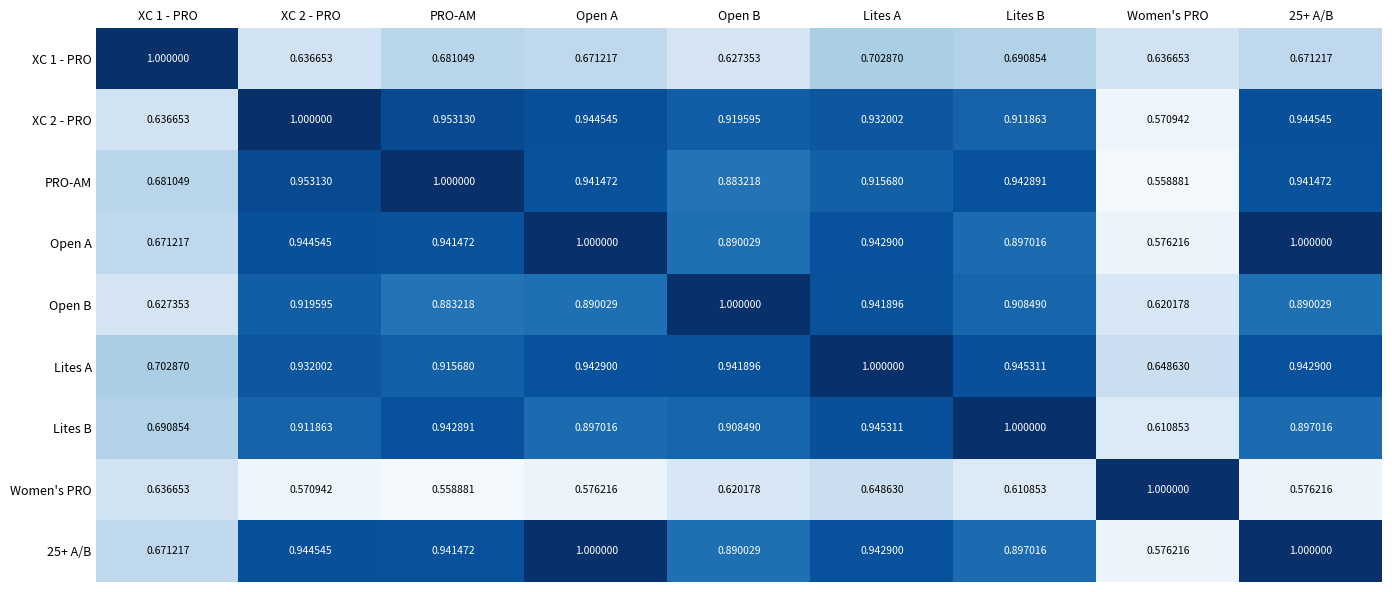

At which category is the sum across all series the highest?

Lites A